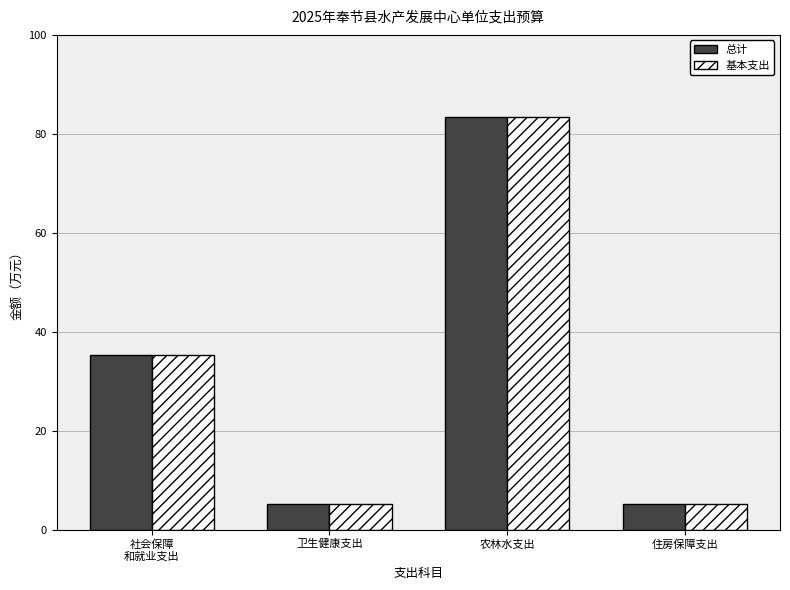

The 总计 series shows 1.6 at 卫生健康支出. True or false?

False